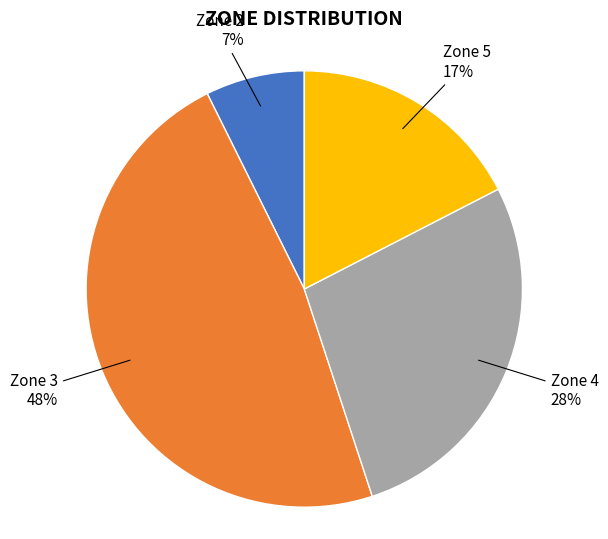

Is there a majority slice in this chart?

No